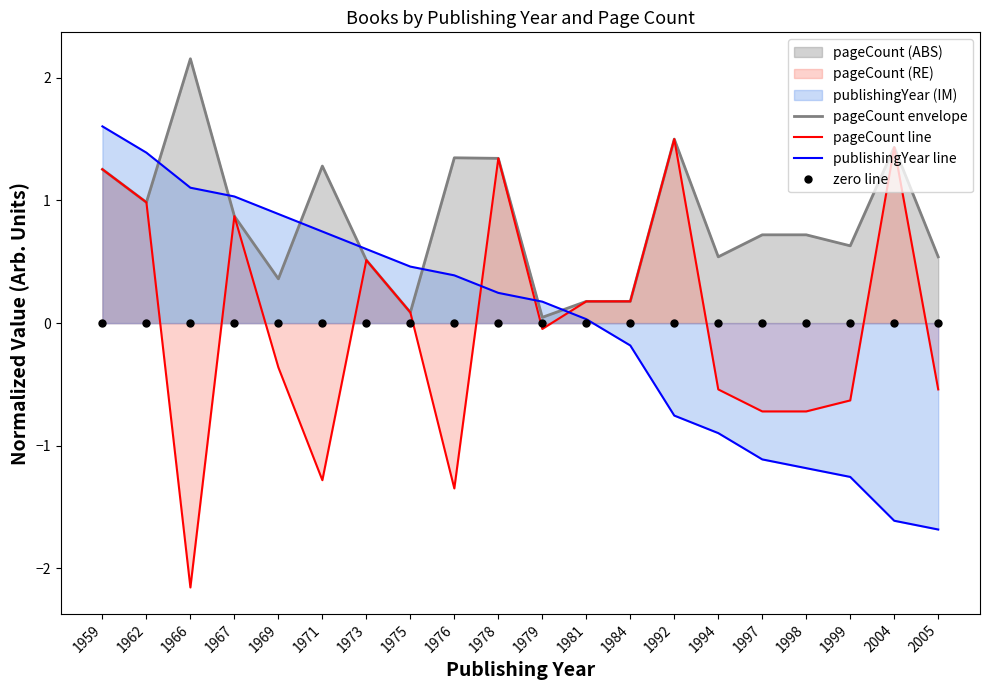

Is the value of pageCount line at 1962 greater than the value of publishingYear line at 2005?

Yes